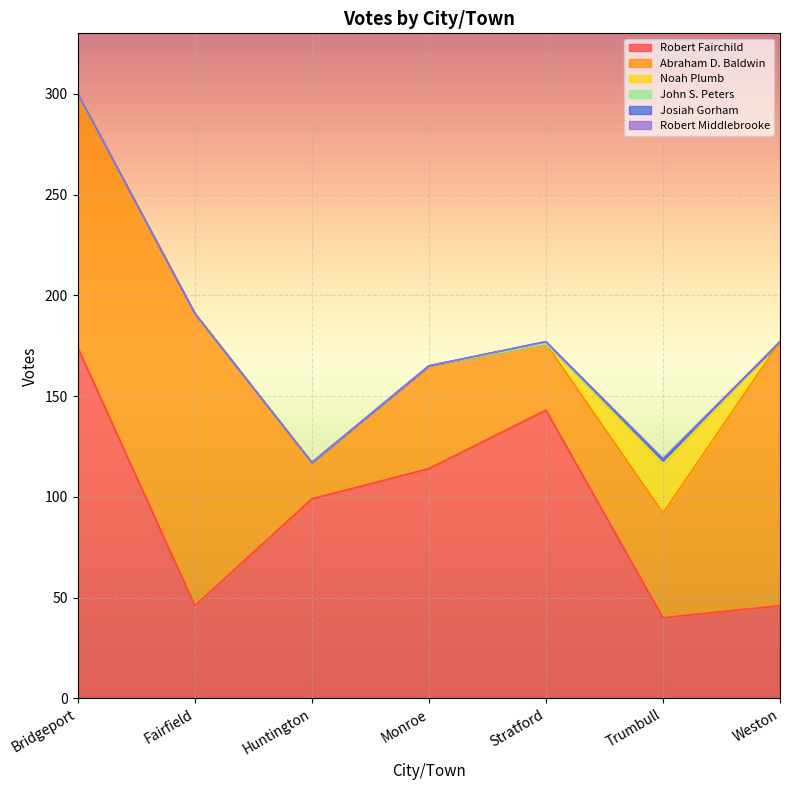

At how many categories does at least one series exceed 59?

6